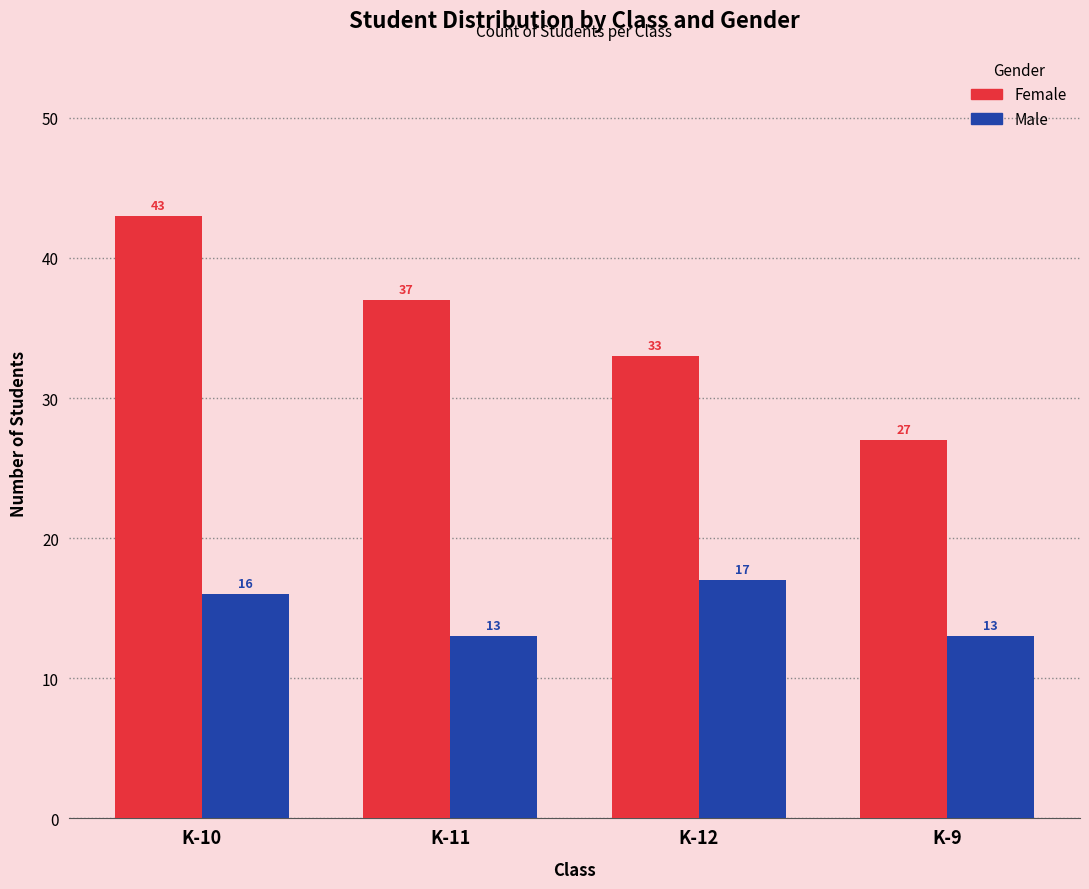

What is the difference between the Male values at K-9 and K-12?

4